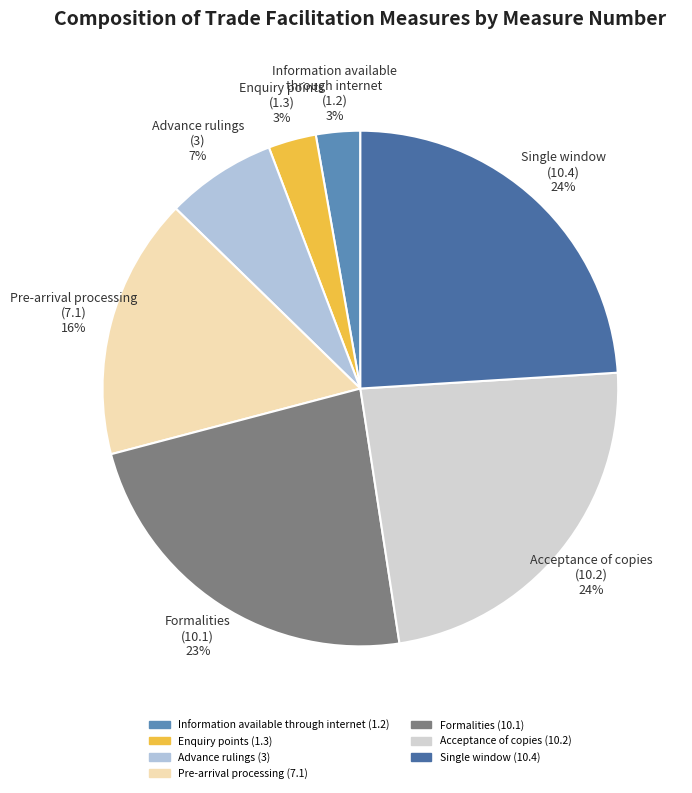

Count the number of slices in the pie.

7